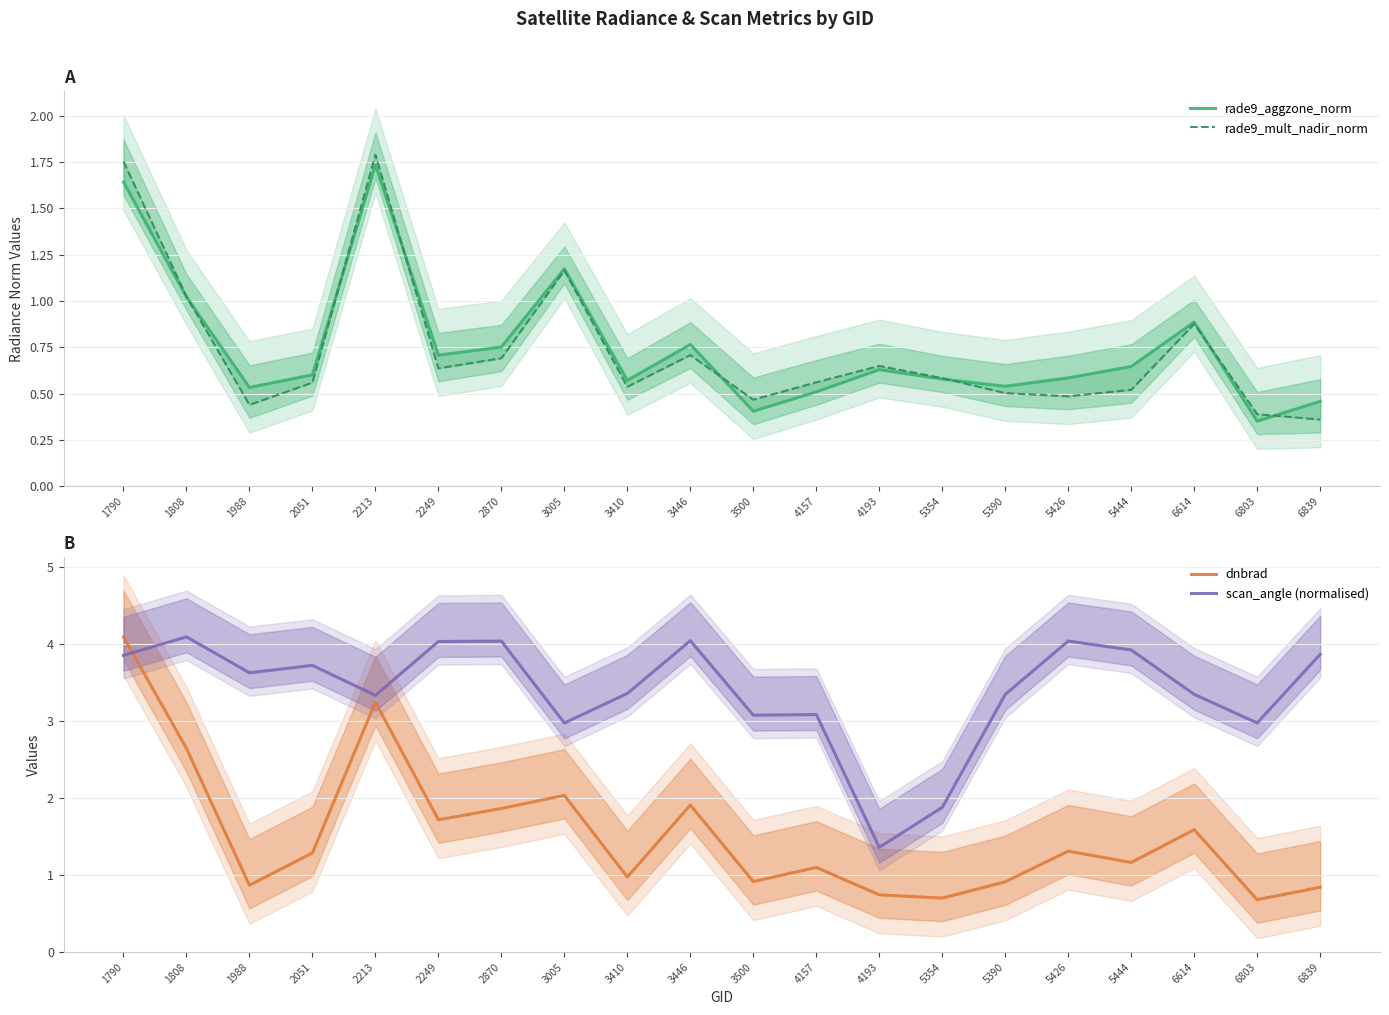

What is the average value of the dnbrad series?

1.5